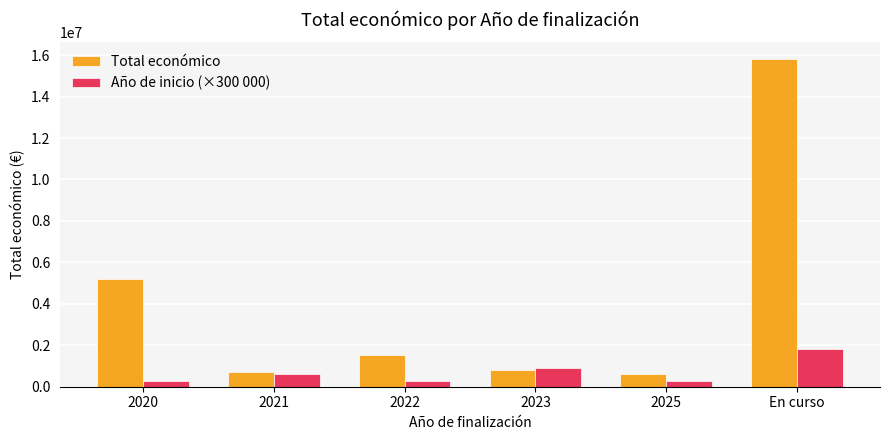

Rank the series by their maximum value, from lowest to highest.

Año de inicio (×300 000), Total económico